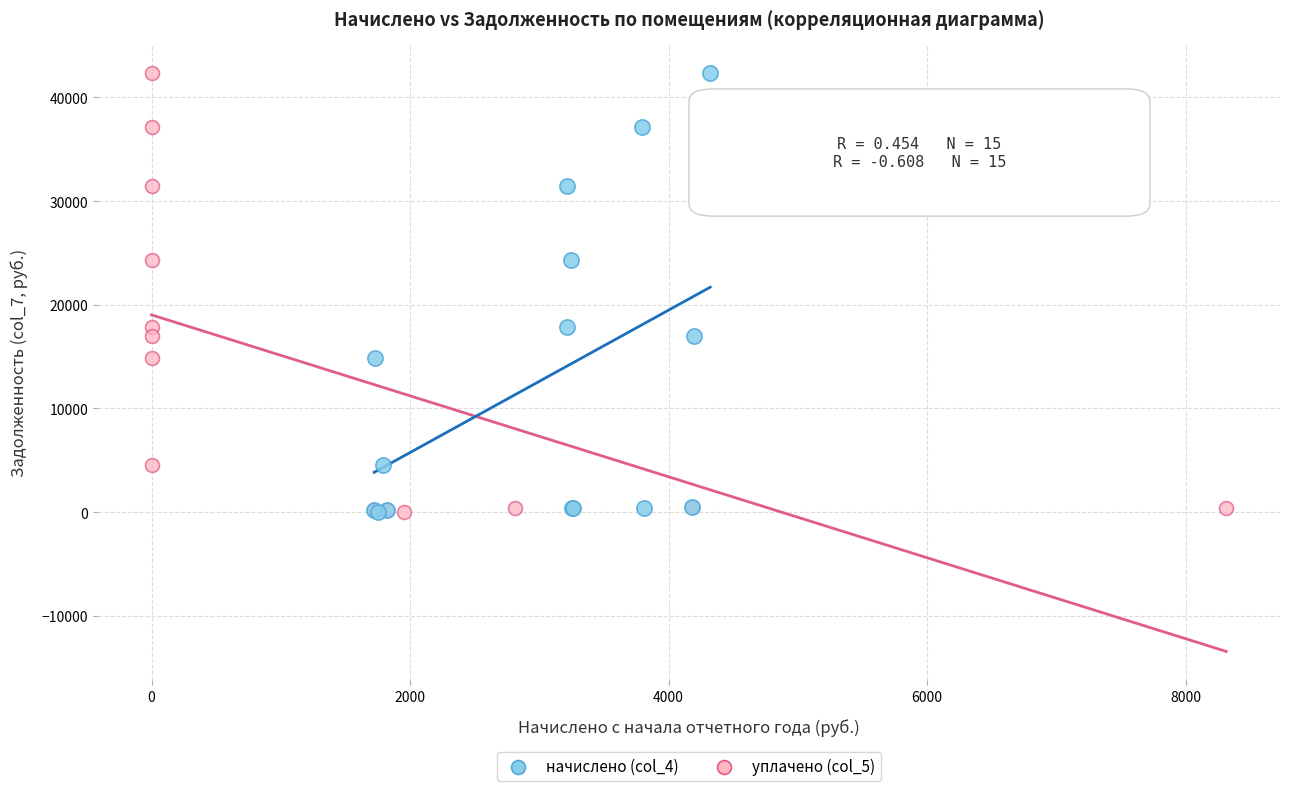

What are all the series names shown in the legend?

начислено (col_4), уплачено (col_5)